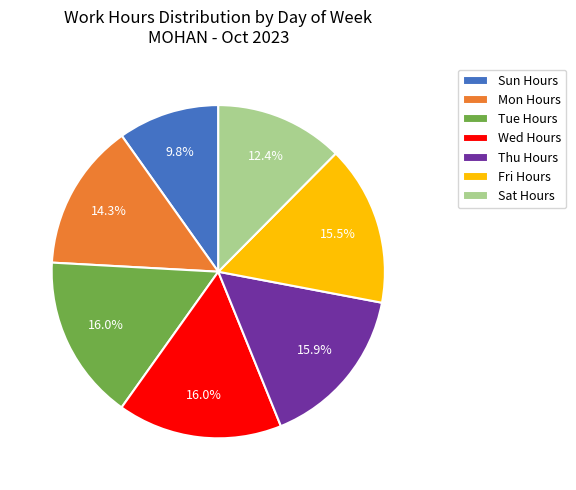

How much of the chart is everything except Fri Hours?

84.5%